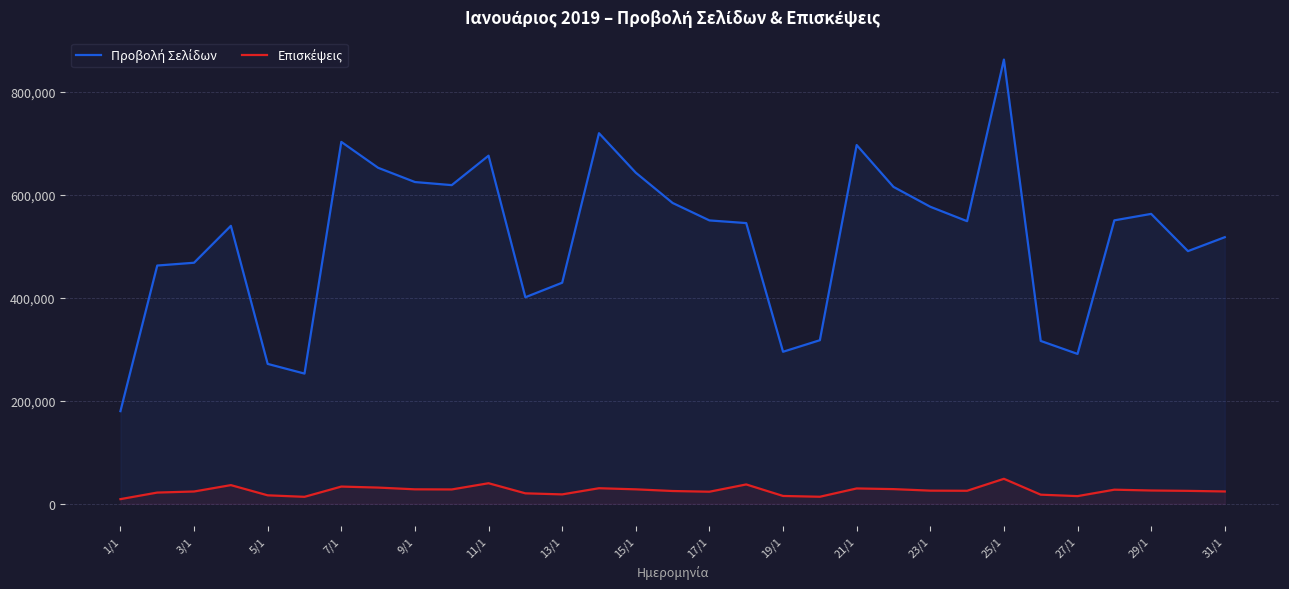

Which label corresponds to the largest value in the chart?

25/1